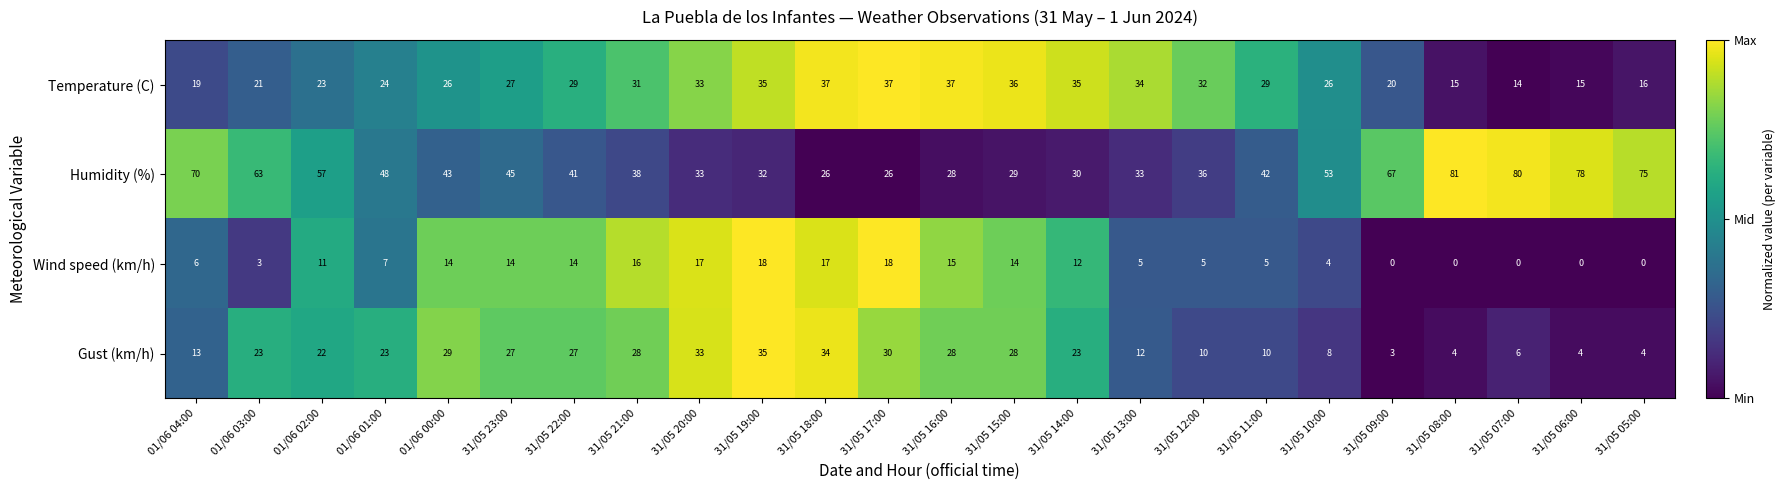

The Wind speed (km/h) series shows 14 at 31/05 22:00. True or false?

True